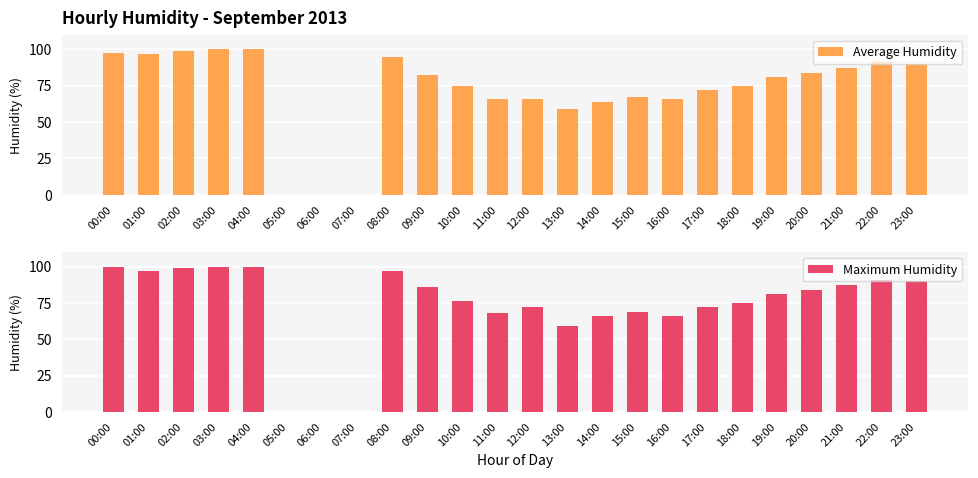

What is the total value across all series at 20:00?

168.0